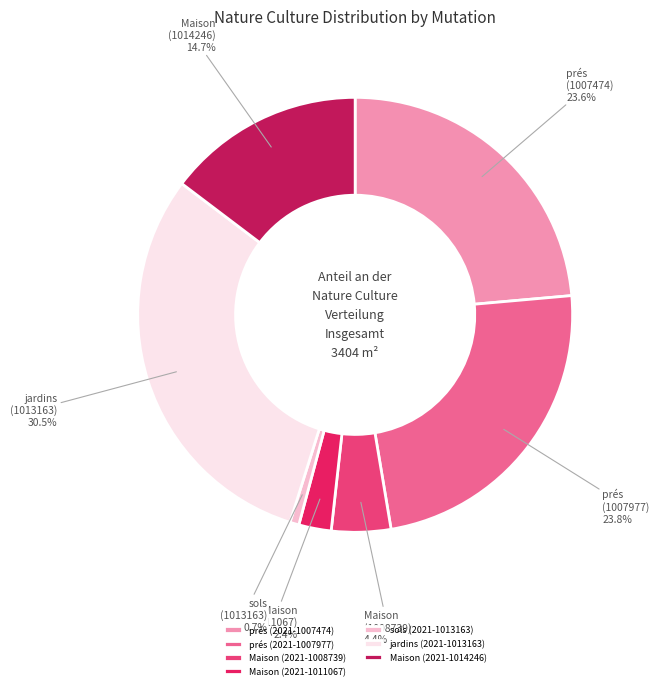

The Maison (2021-1008739) slice represents 4% of the pie. True or false?

True